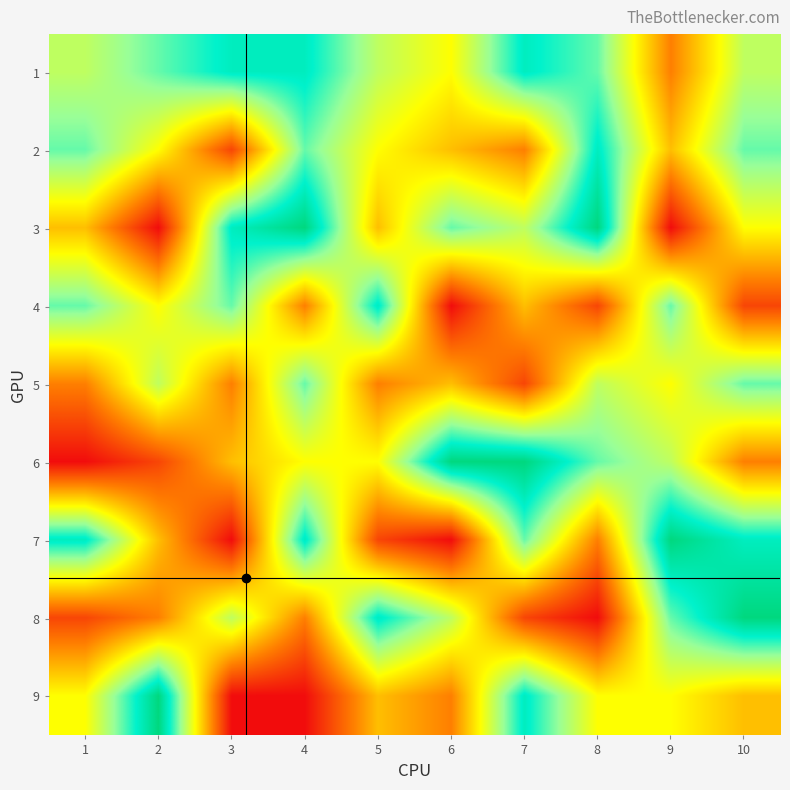

Count the number of data series in this chart.

9